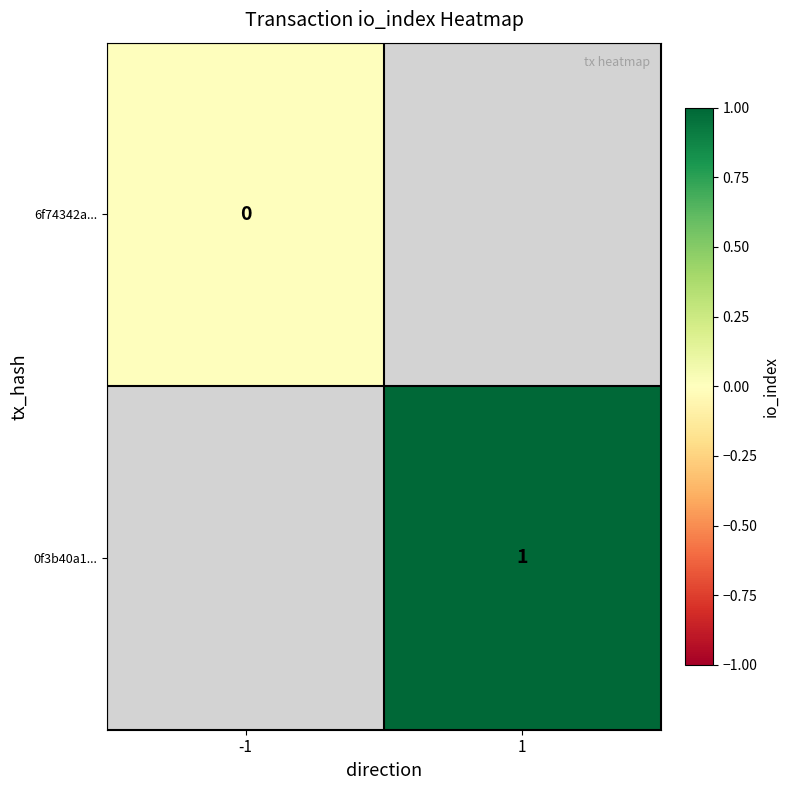

The 0f3b40a1... series shows 1 at 1. True or false?

True